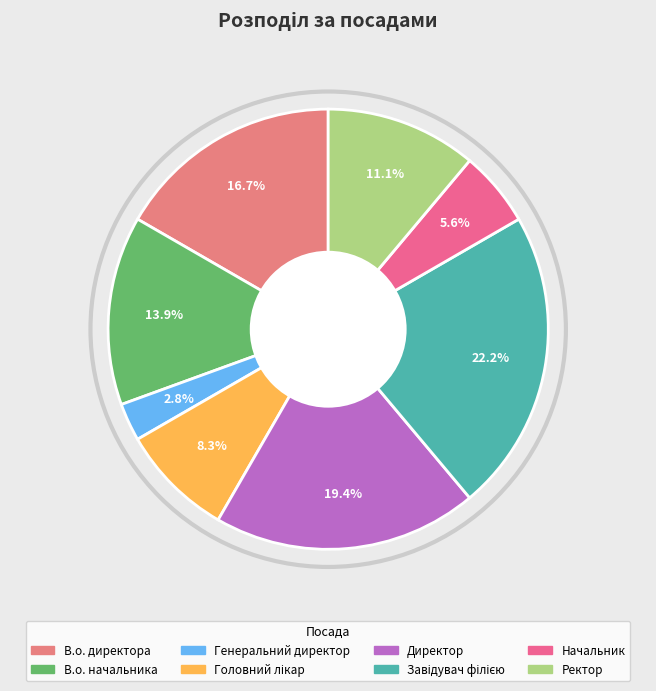

Is it true that Начальник is 6% of the pie?

True